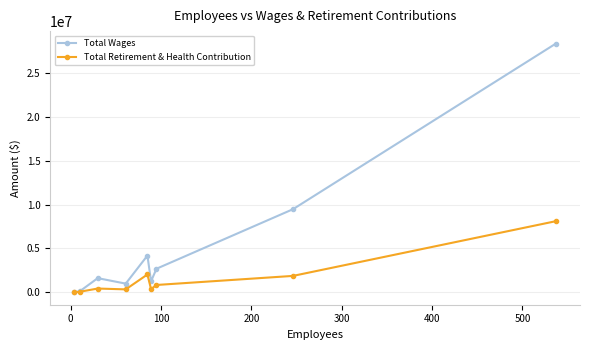

What is the value of the Total Wages point at the 9th from the left?

28392316.0